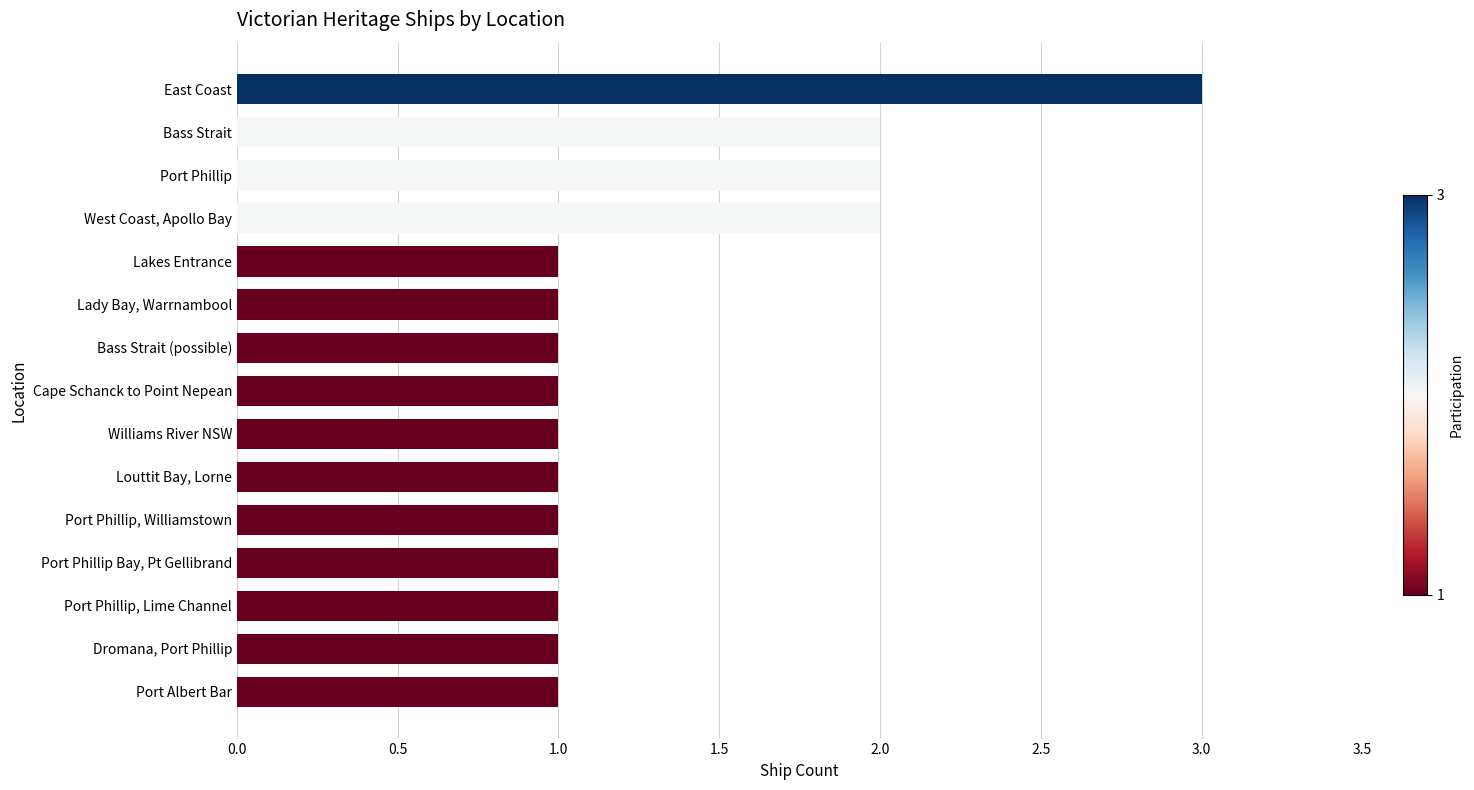

What position from the bottom is Port Albert Bar?

1